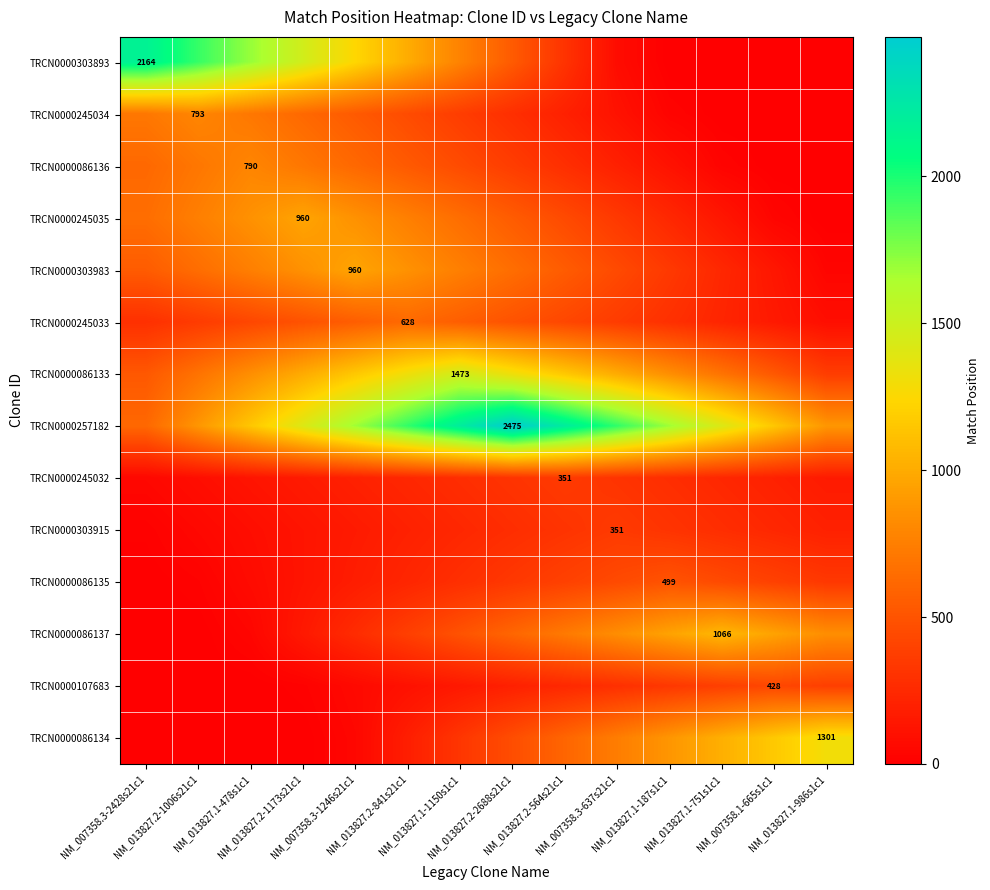

True or false: TRCN0000107683 has a value of 244.6 at NM_013827.2-564s21c1.

True